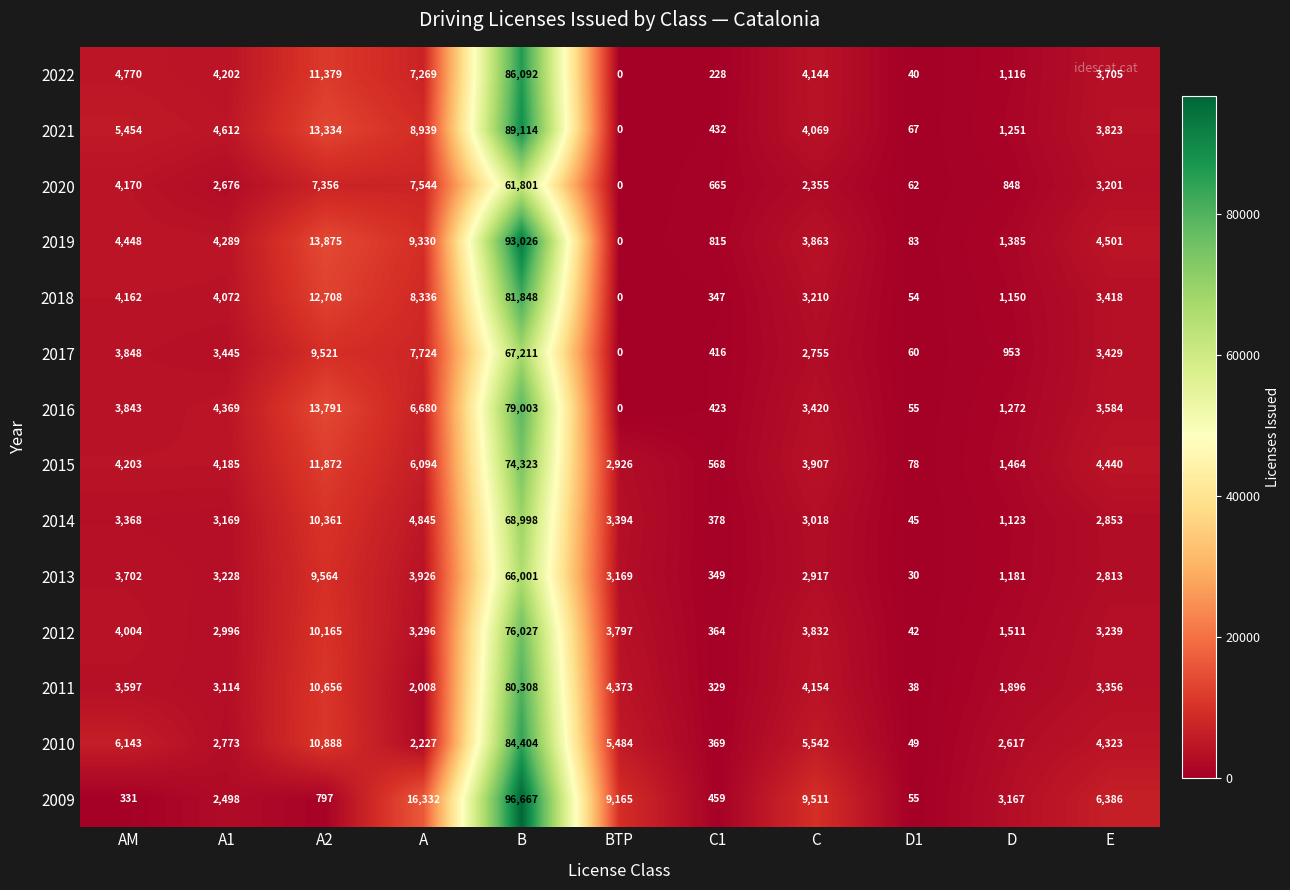

Count the number of categories in the chart.

11